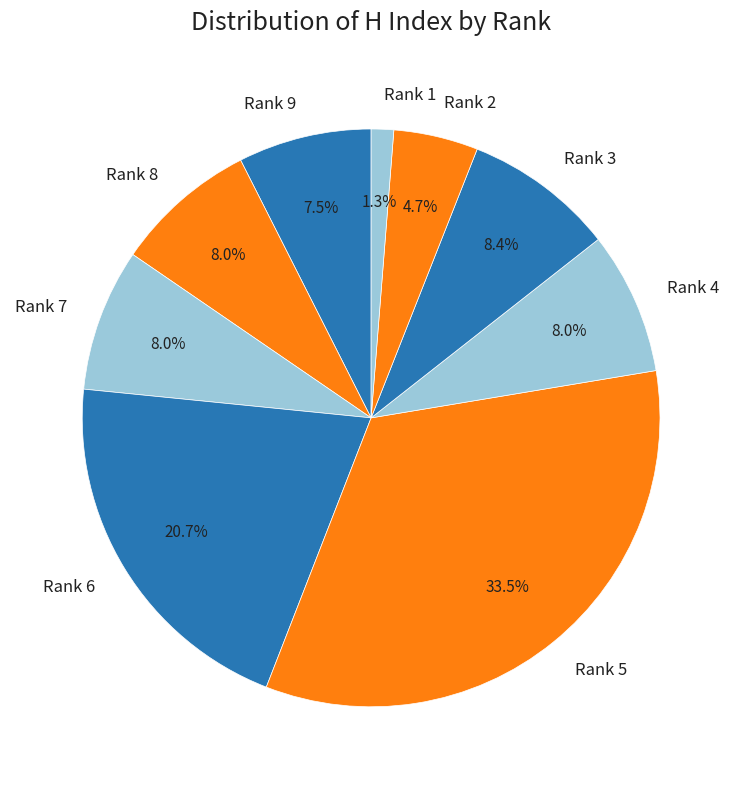

What is the ratio of the value at Rank 3 to the value at Rank 4?

1.1